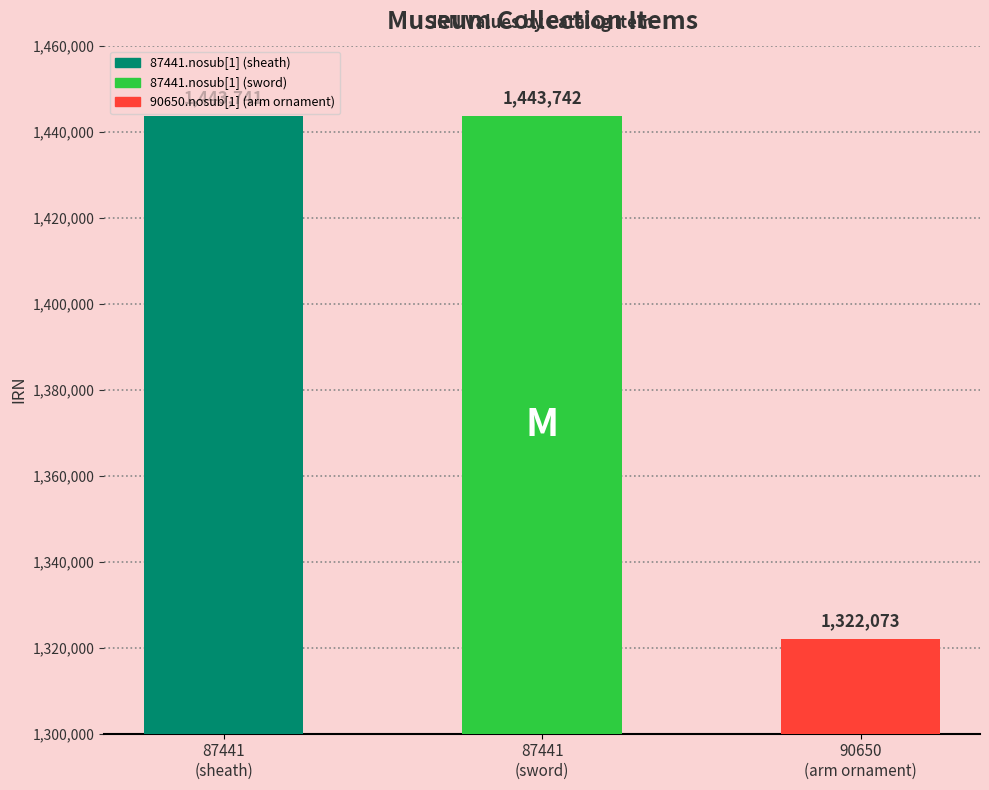

What is the difference between the values at 87441.nosub[1] (sheath) and 87441.nosub[1] (sword)?

1